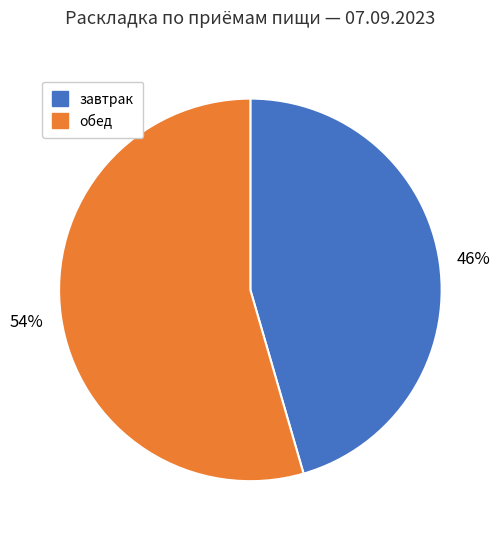

What is the smallest slice in the pie chart?

завтрак